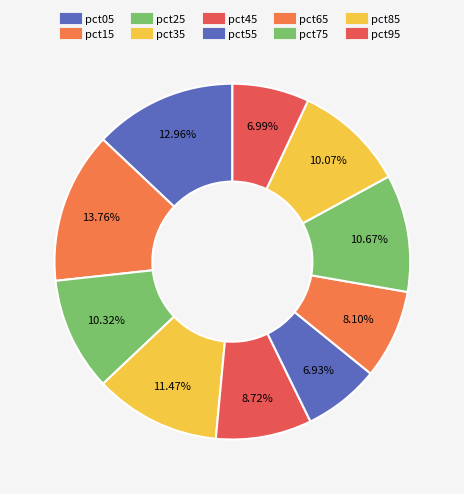

How many segments does this pie chart have?

10